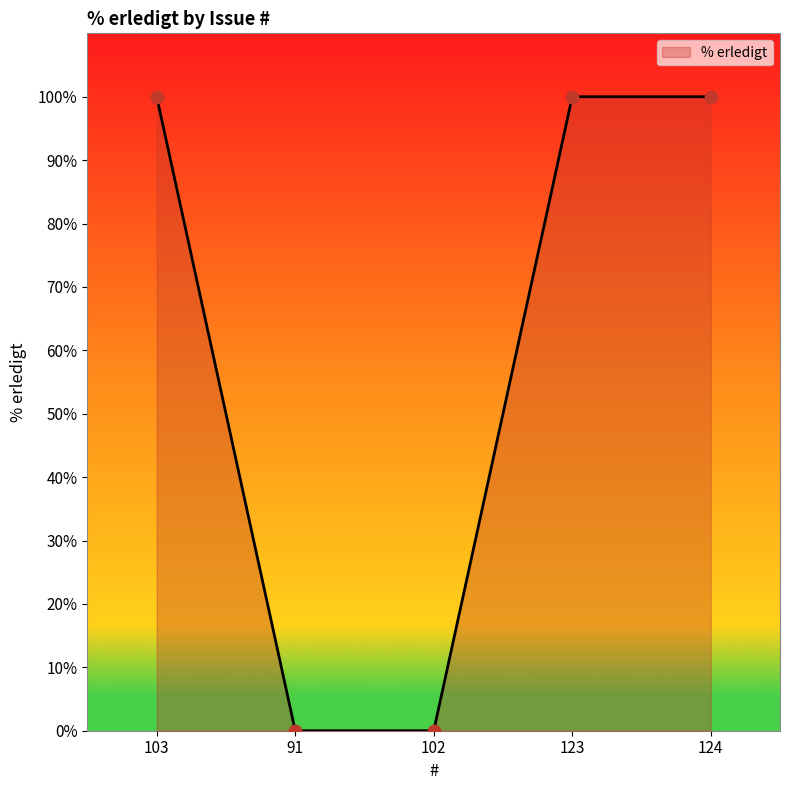

What is the change in value from 91 to 123?

+100